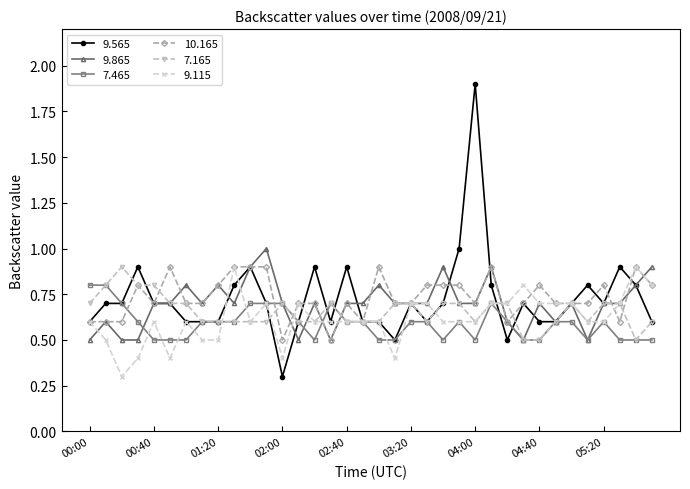

Which series has the largest range (max minus min)?

9.565